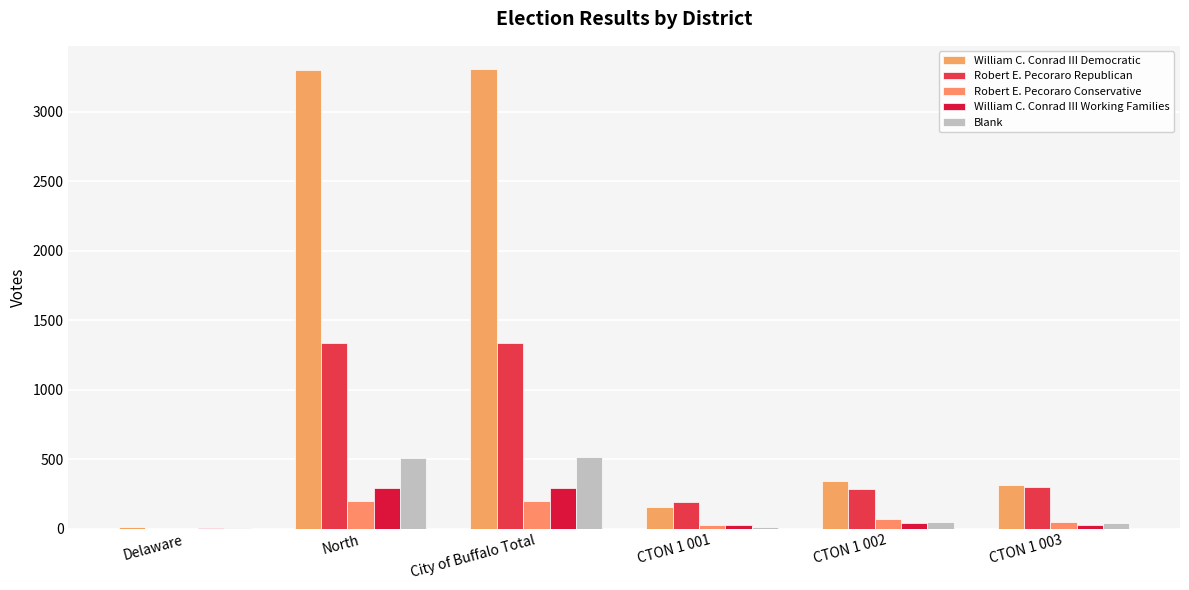

Reading left to right, list all the values displayed in this chart.

William C. Conrad III Democratic: Delaware=9	North=3299	City of Buffalo Total=3308	CTON 1 001=157	CTON 1 002=343	CTON 1 003=314
Robert E. Pecoraro Republican: Delaware=0	North=1338	City of Buffalo Total=1338	CTON 1 001=194	CTON 1 002=287	CTON 1 003=299
Robert E. Pecoraro Conservative: Delaware=0	North=195	City of Buffalo Total=195	CTON 1 001=27	CTON 1 002=70	CTON 1 003=46
William C. Conrad III Working Families: Delaware=1	North=290	City of Buffalo Total=291	CTON 1 001=22	CTON 1 002=37	CTON 1 003=28
Blank: Delaware=2	North=510	City of Buffalo Total=512	CTON 1 001=11	CTON 1 002=49	CTON 1 003=41